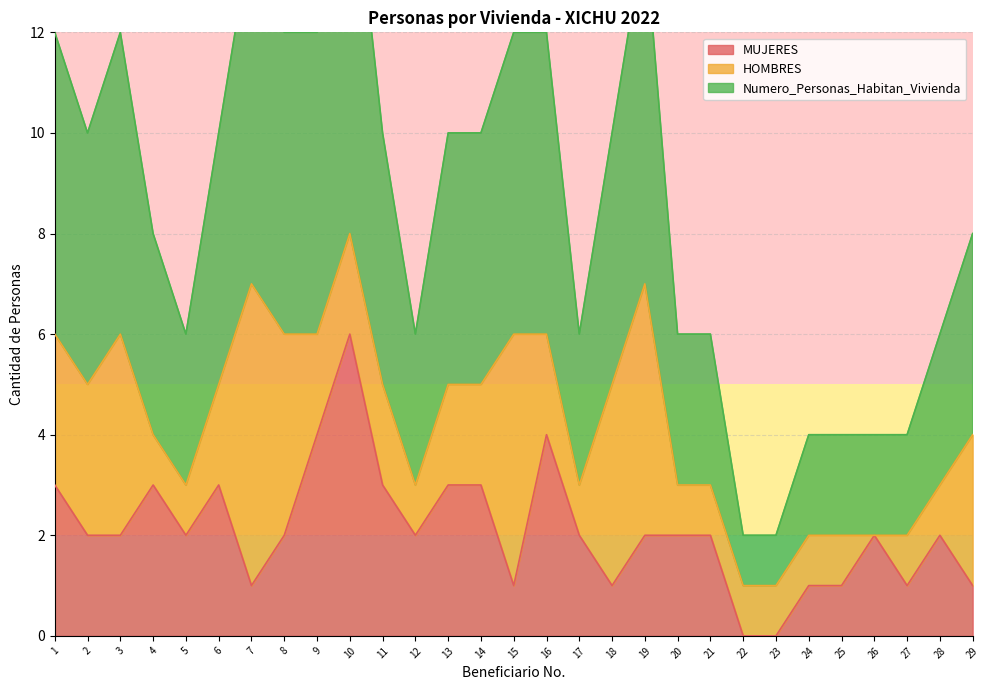

True or false: Numero_Personas_Habitan_Vivienda and MUJERES intersect in this chart.

False